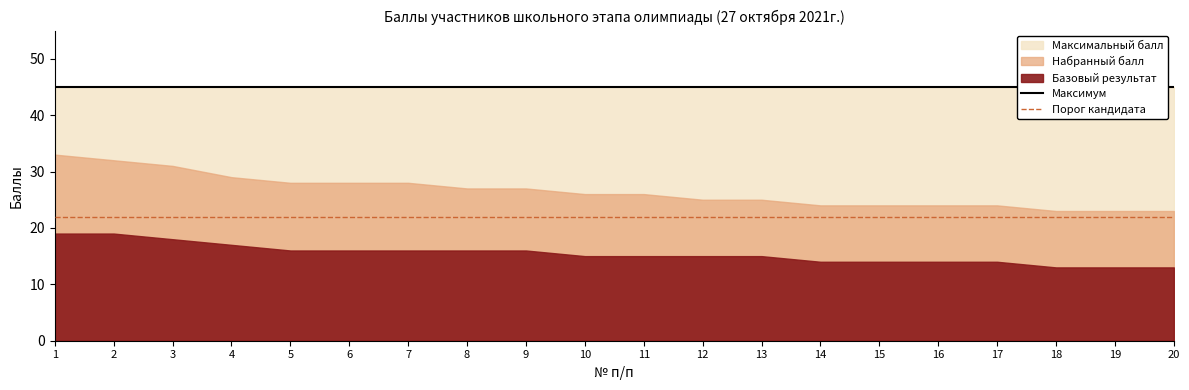

The Максимум series shows 45 at 20. True or false?

True